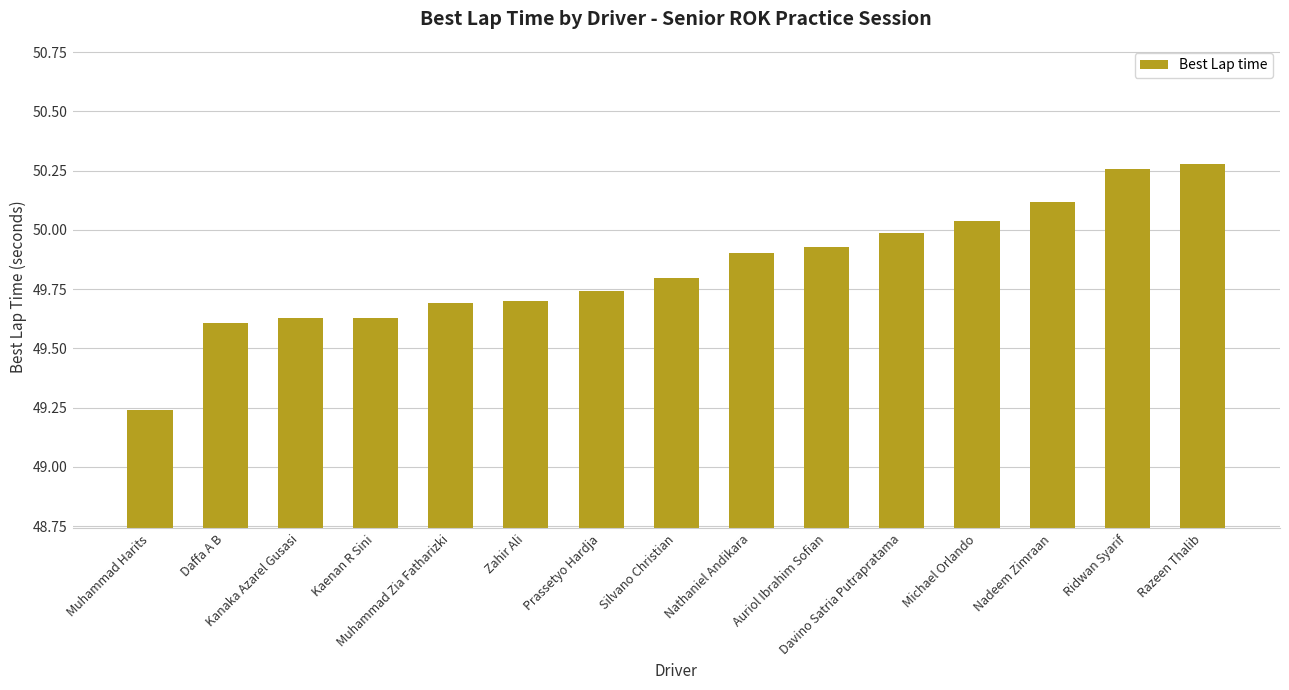

What is the difference between the maximum and minimum values?

1.0